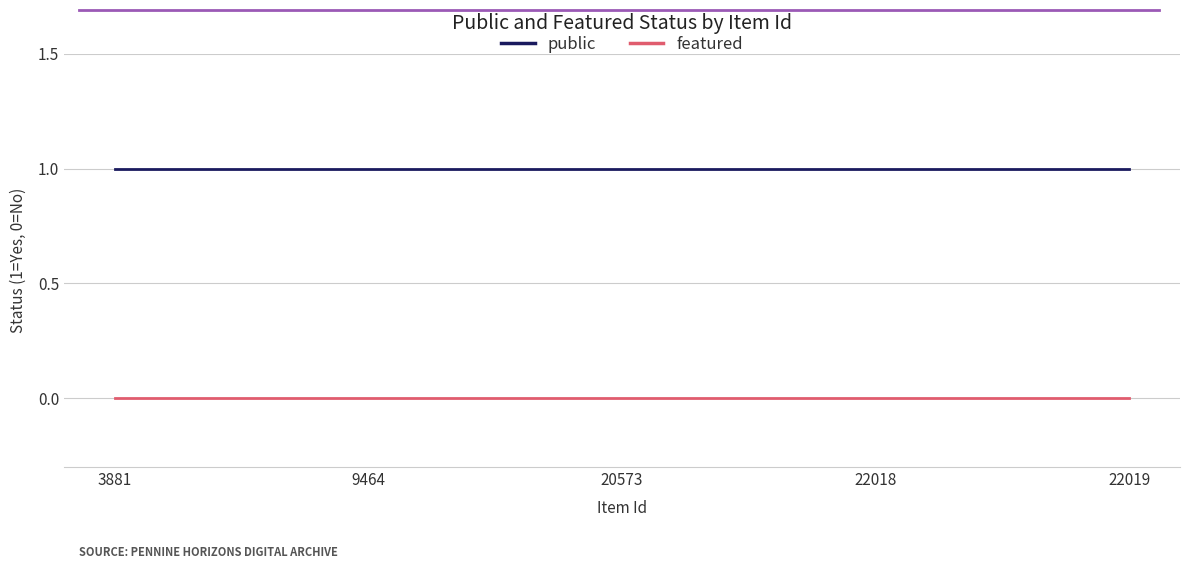

Which series has the largest total across all categories?

public